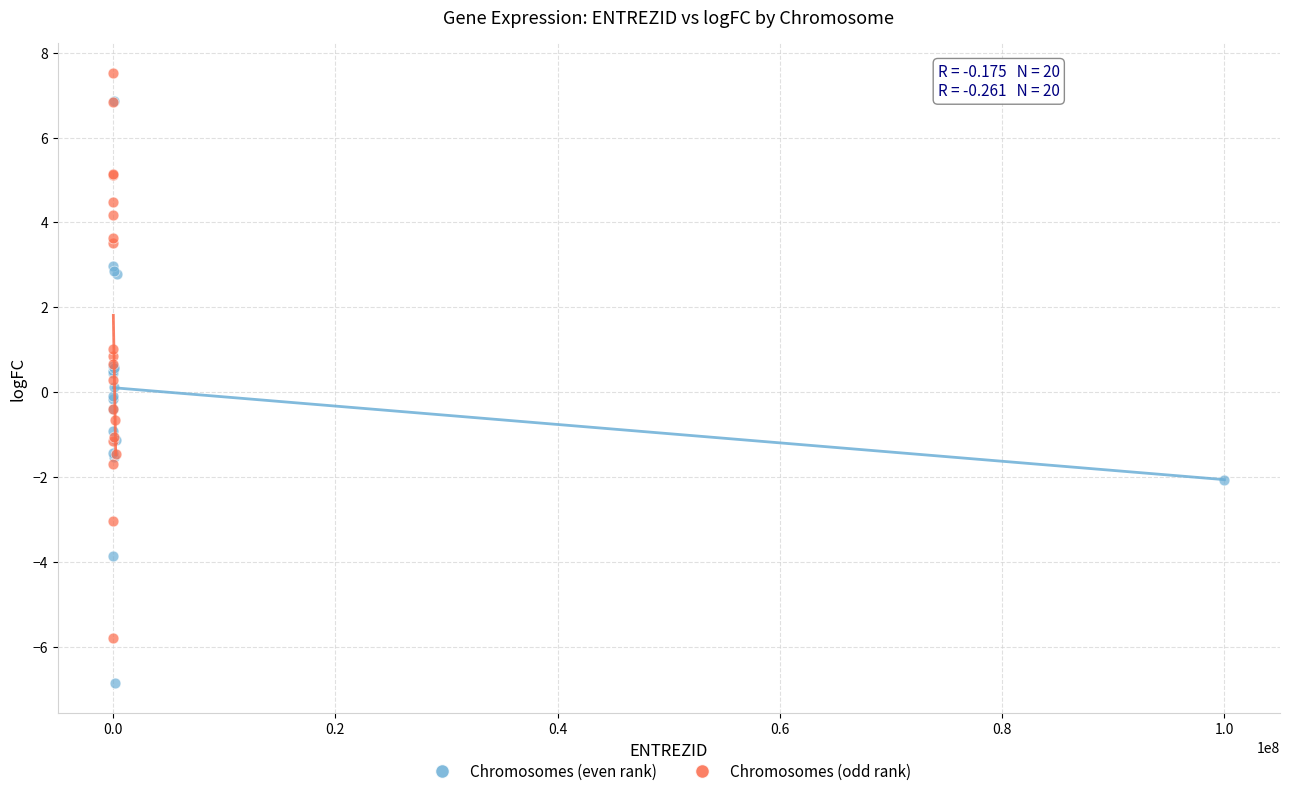

What are all the series names shown in the legend?

Chromosomes (even rank), Chromosomes (odd rank)